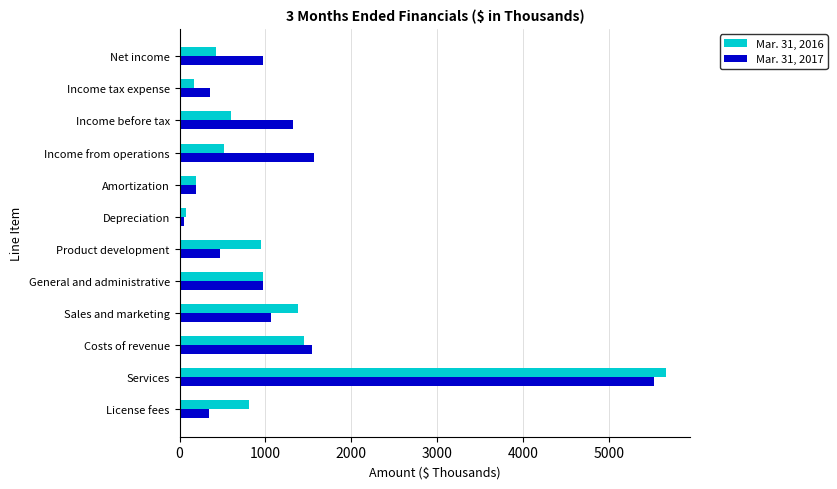

Which category has the highest value across all series?

Services